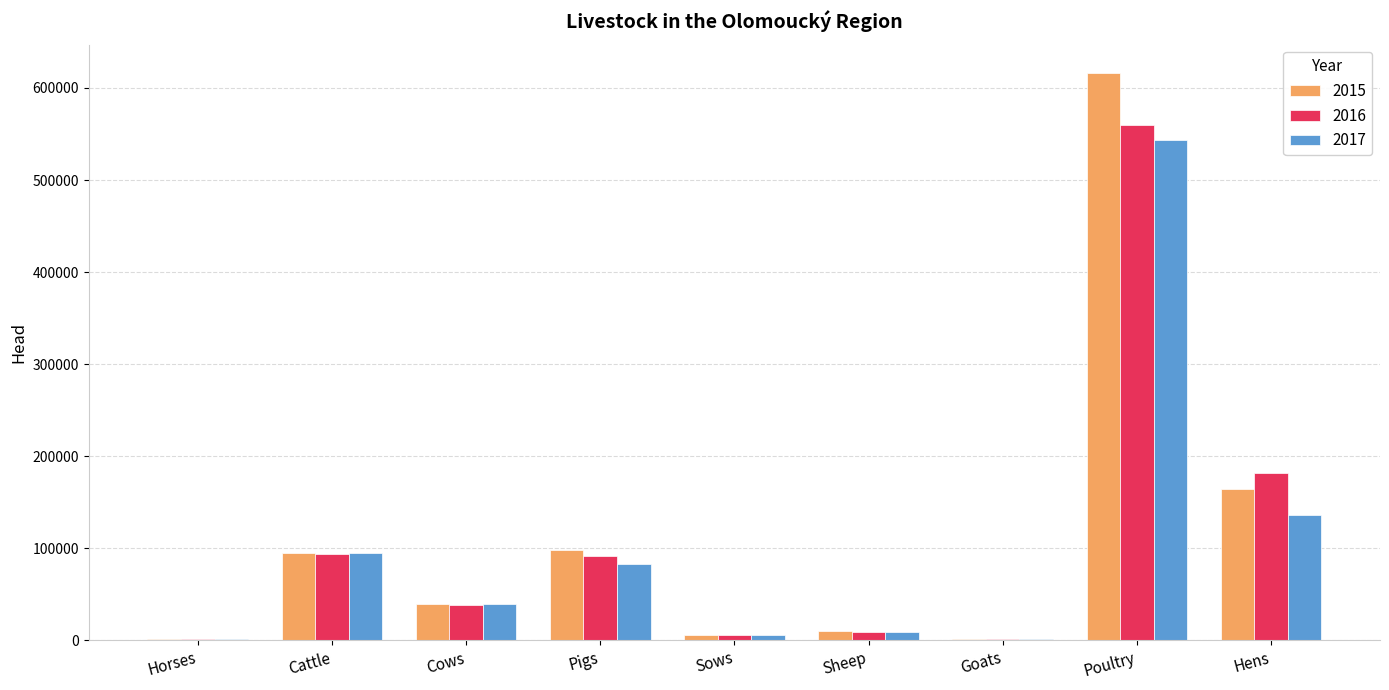

Which series has the largest range (max minus min)?

2015